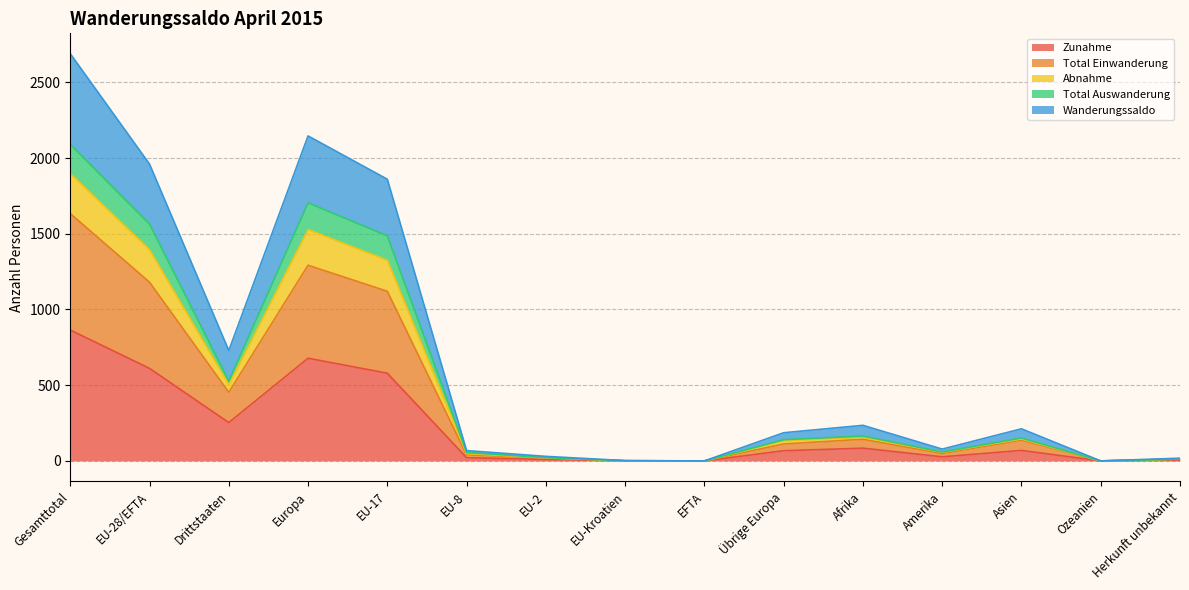

True or false: Zunahme has a value of 0 at Ozeanien.

True